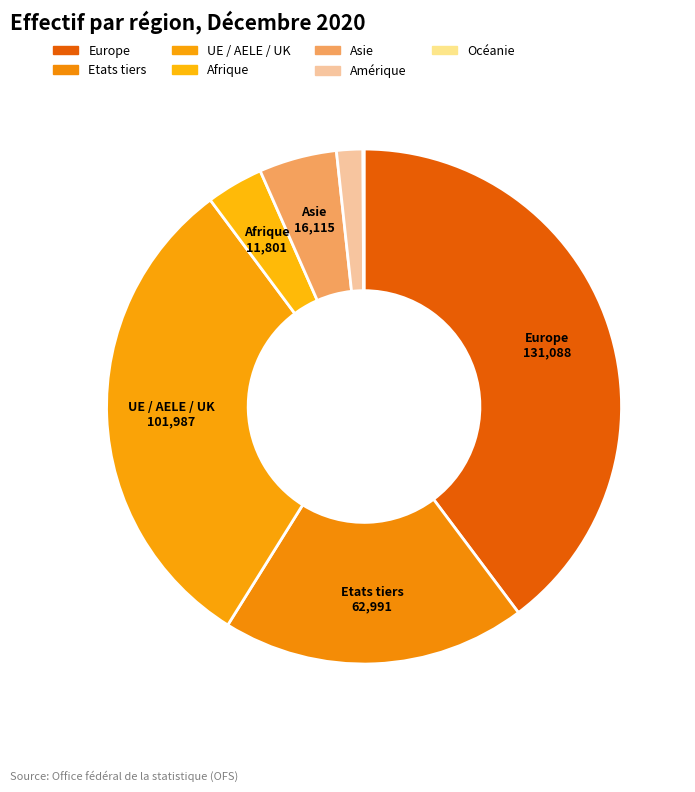

Rank the categories by value from highest to lowest.

Europe, UE / AELE / UK, Etats tiers, Asie, Afrique, Amérique, Océanie